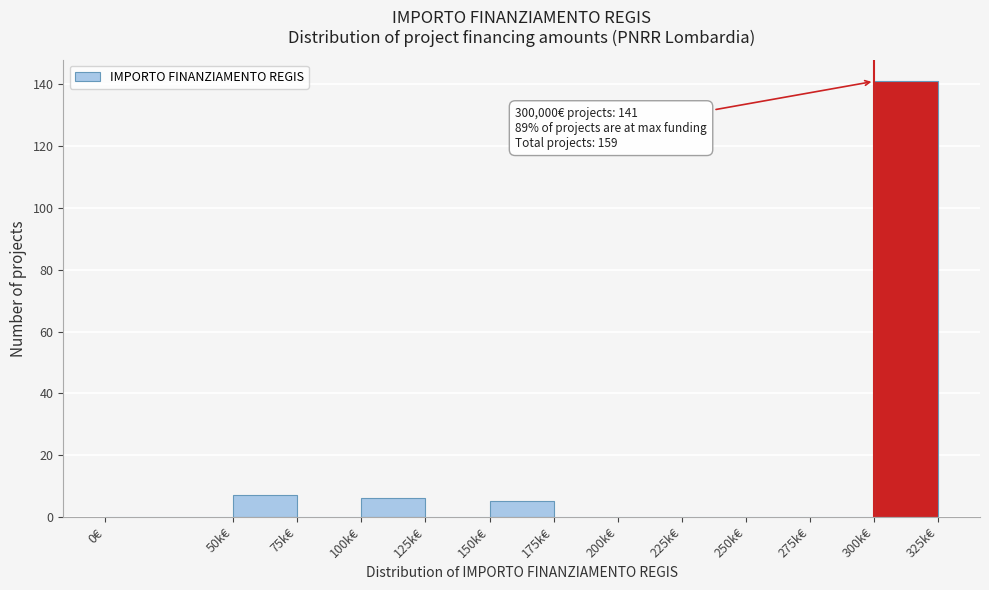

Reading left to right, extract all data points from this chart.

0€=0	50k€=7	75k€=0	100k€=6	125k€=0	150k€=5	175k€=0	200k€=0	225k€=0	250k€=0	275k€=0	300k€=141